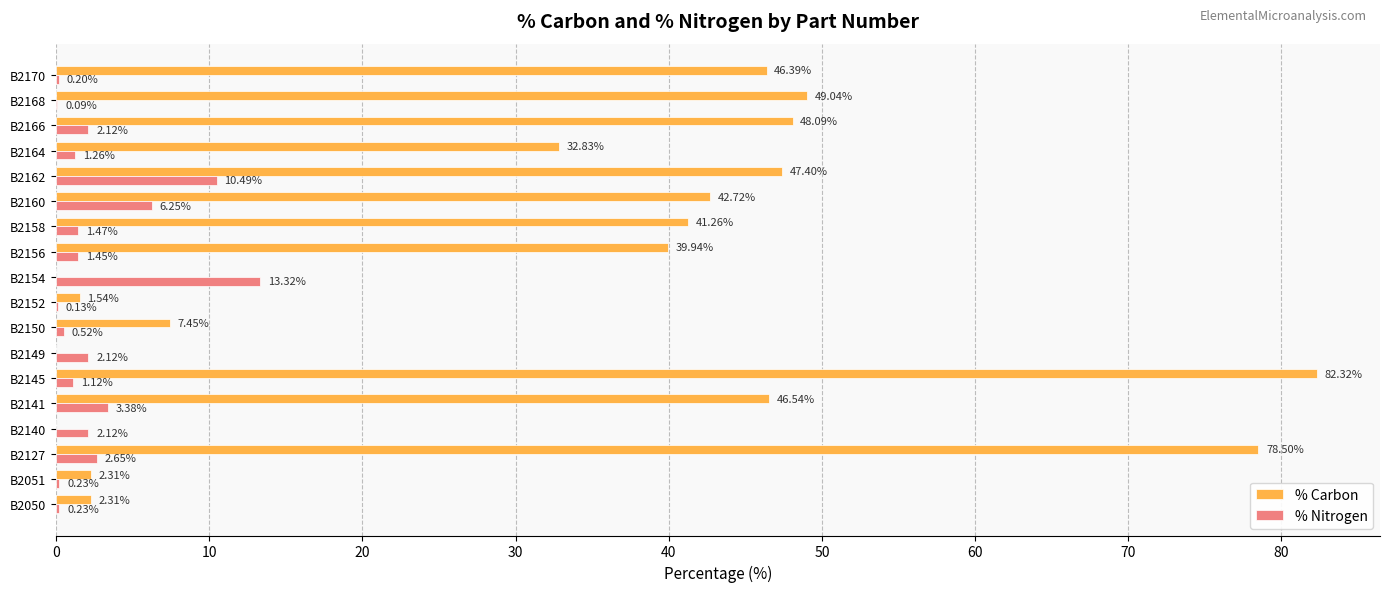

What is the sum of all % Carbon values?

568.6